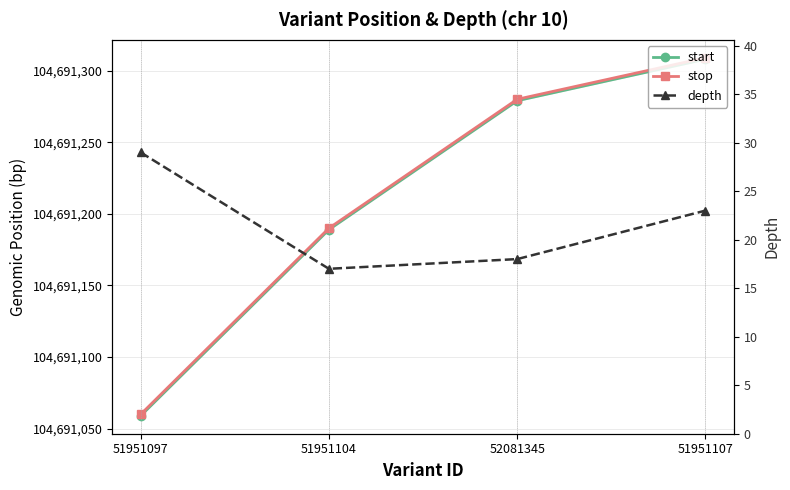

How many values in the start series exceed 104691279?

1